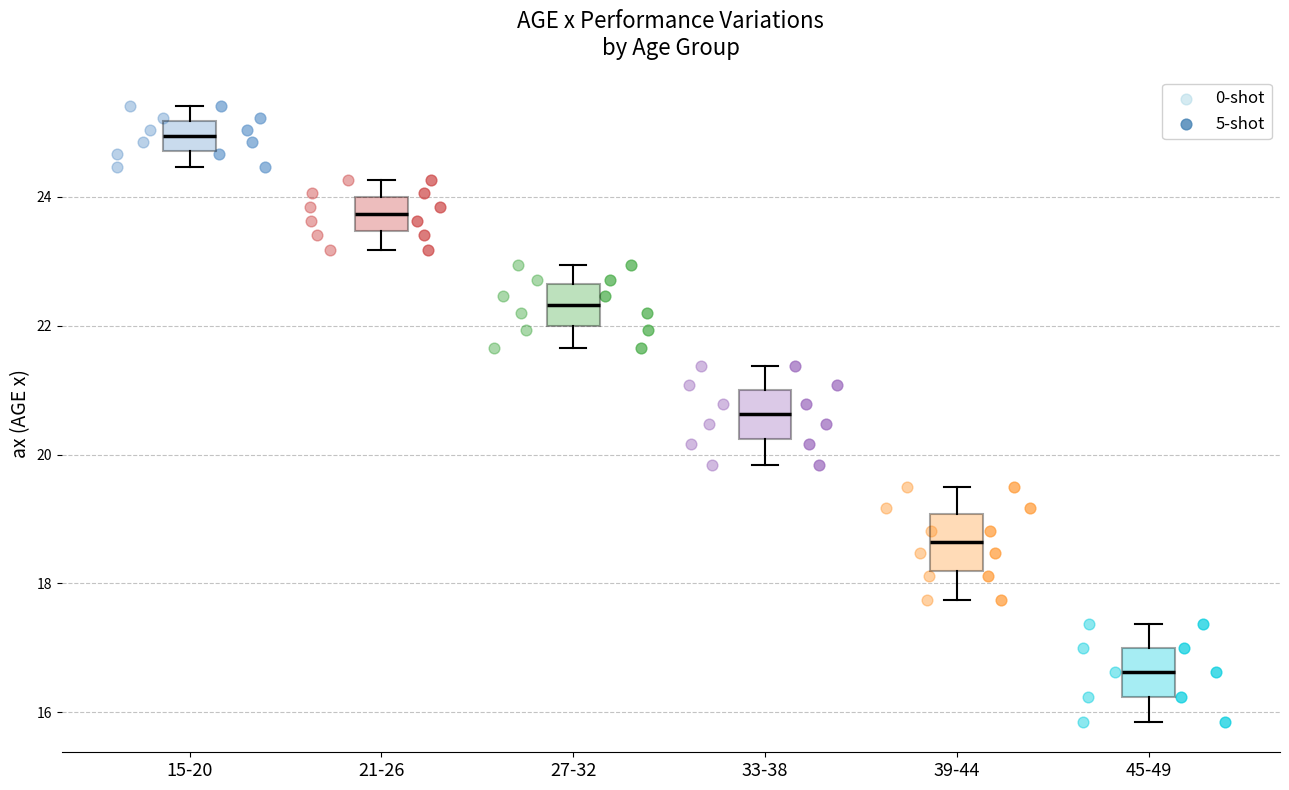

Reading left to right, transcribe this box plot: for each box, give where its median line is, the range the box spans, and where its two whiskers end, as read against the y-axis. The values are not printed on the chart, so give them approximately, as read against the axis.

15-20: median 25.0, box 24.8 to 25.2, whiskers 24.4 to 25.4
21-26: median 23.8, box 23.4 to 24.0, whiskers 23.2 to 24.2
27-32: median 22.4, box 22.0 to 22.6, whiskers 21.6 to 23.0
33-38: median 20.6, box 20.2 to 21.0, whiskers 19.8 to 21.4
39-44: median 18.6, box 18.2 to 19.0, whiskers 17.8 to 19.6
45-49: median 16.6, box 16.2 to 17.0, whiskers 15.8 to 17.4